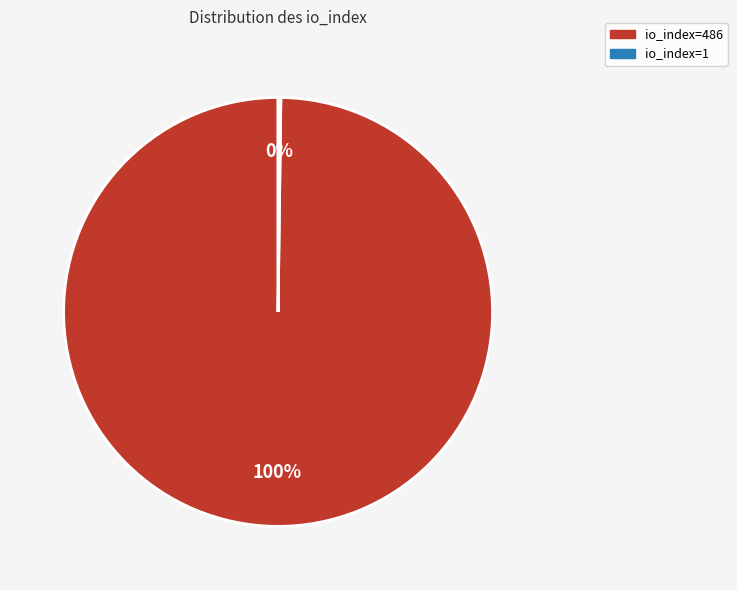

What is the majority slice?

io_index=486